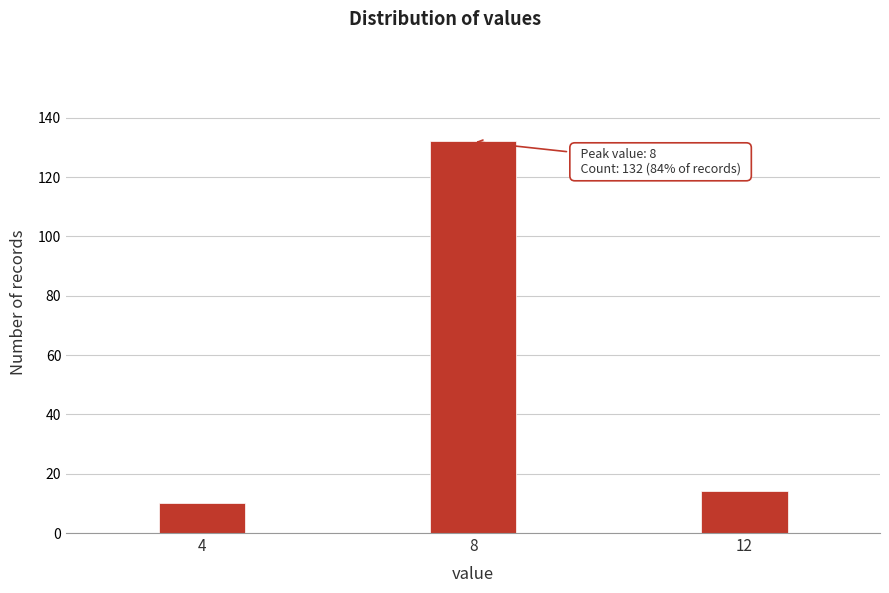

Reading right to left, list all the values displayed in this chart.

12=14	8=132	4=10